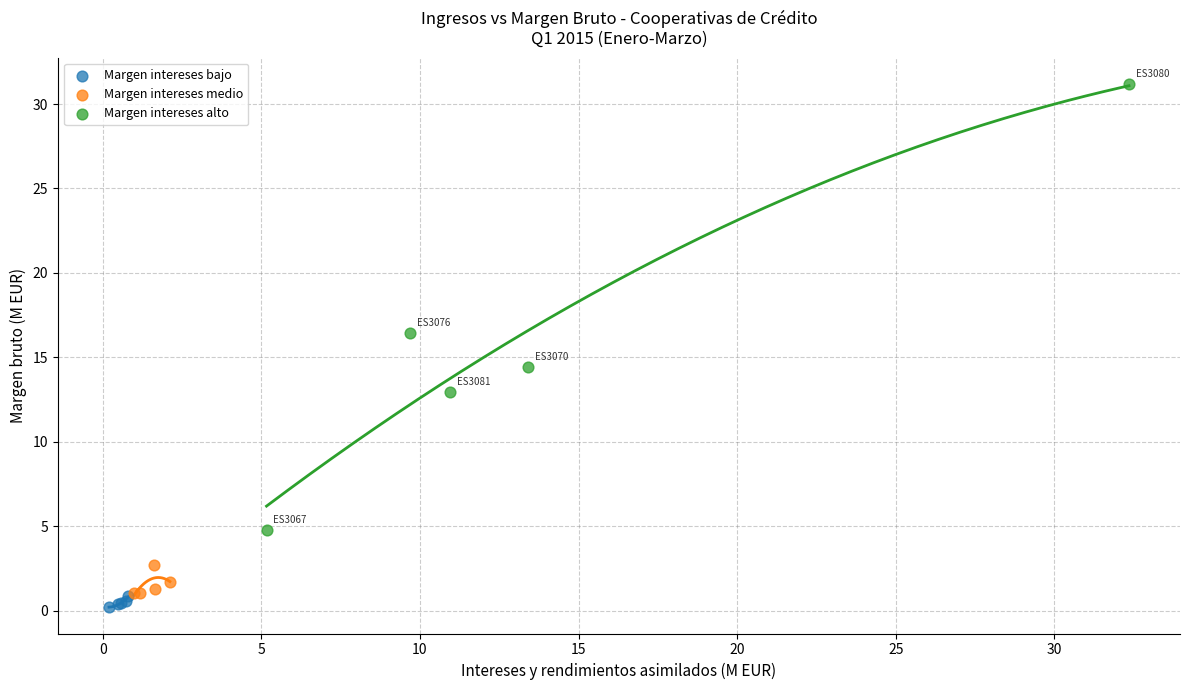

Which series has the widest spread of Y values?

Margen intereses alto